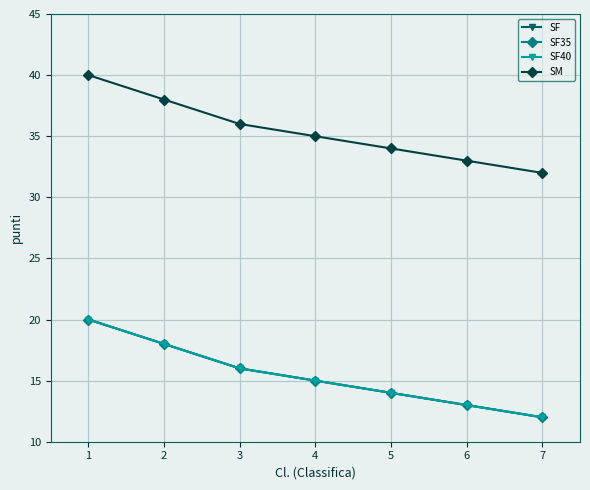

What is the difference between the second highest and second lowest values in the SF series?

5